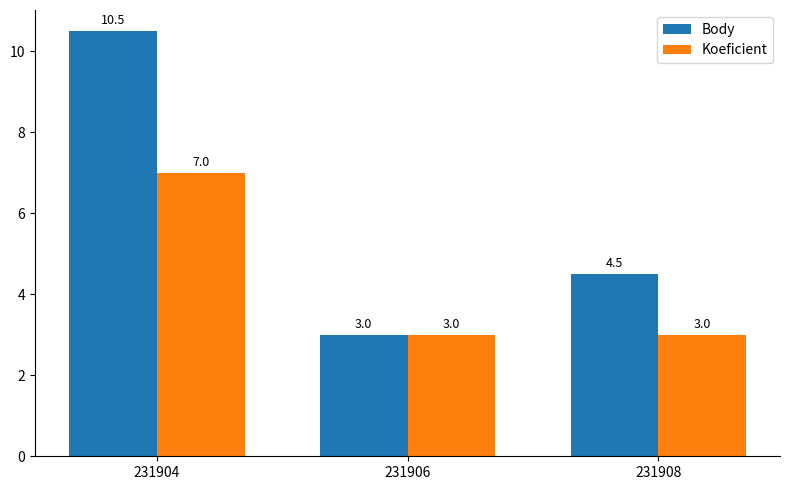

The value of Body at 231906 is 3.0. True or false?

True